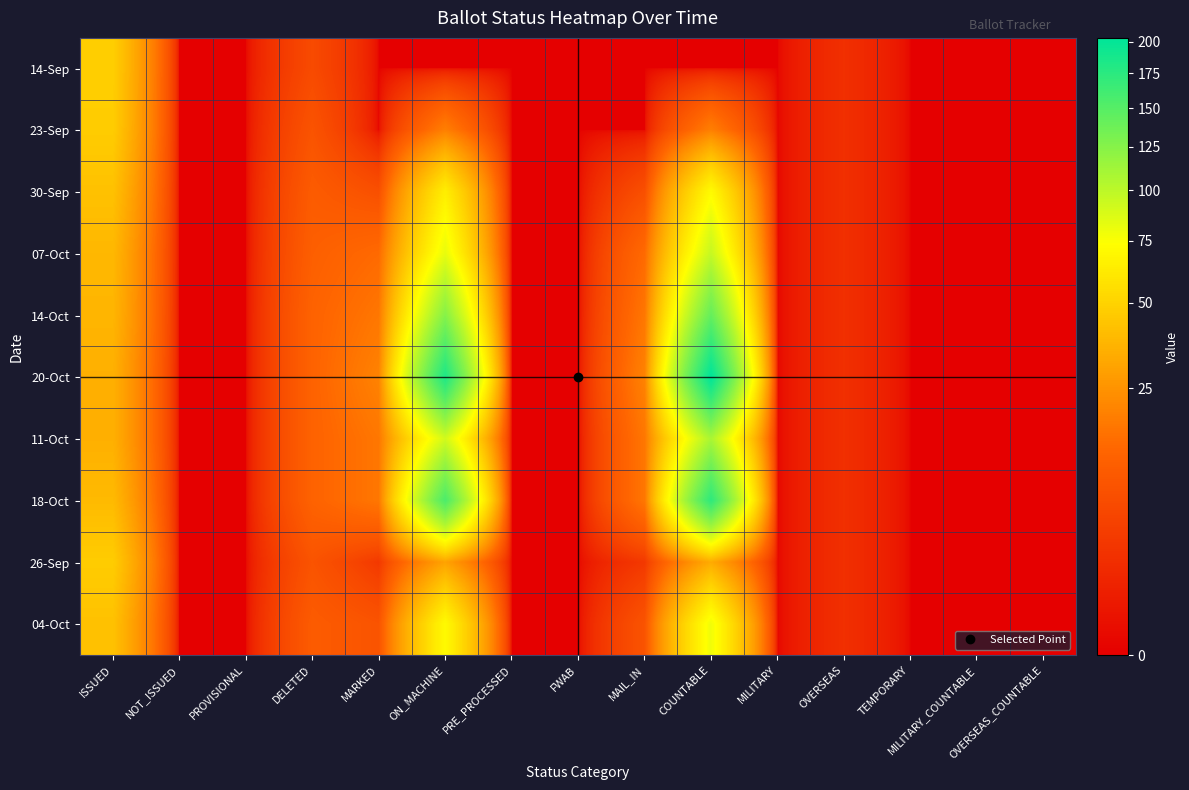

How many series are shown in this chart?

10